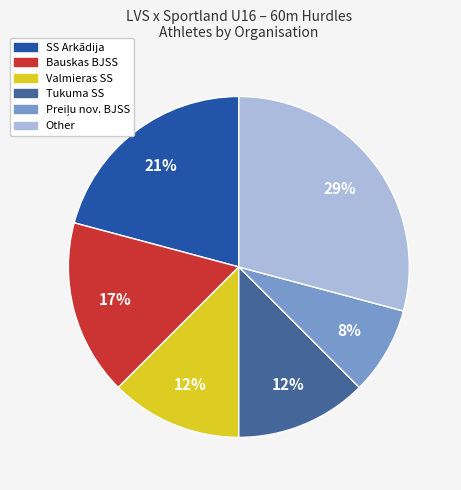

Is there any slice that represents more than half of the pie?

No